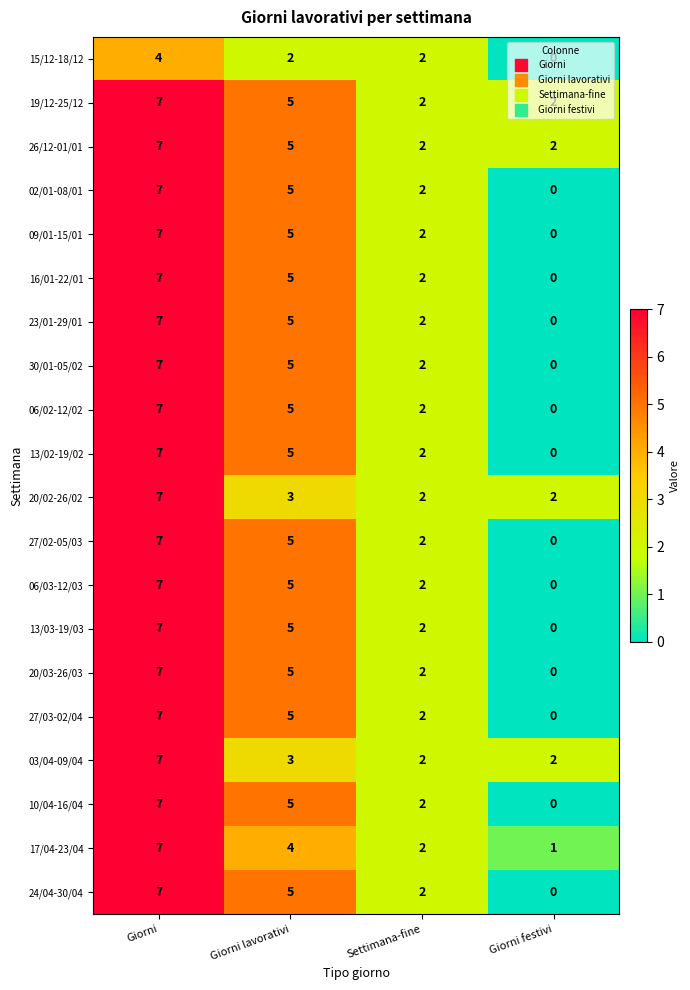

The value of 26/12-01/01 at Giorni festivi is 2. True or false?

True